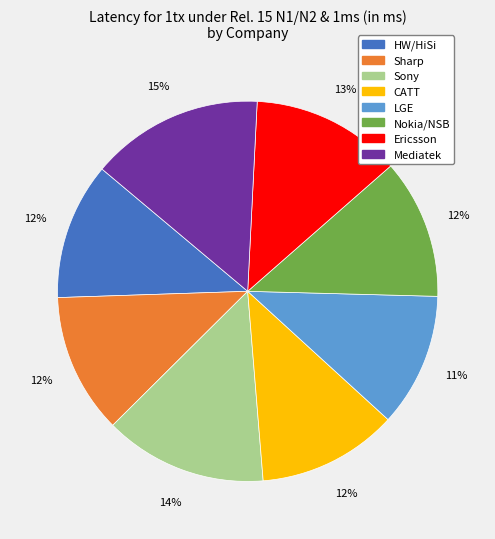

Is CATT the majority of the pie?

No